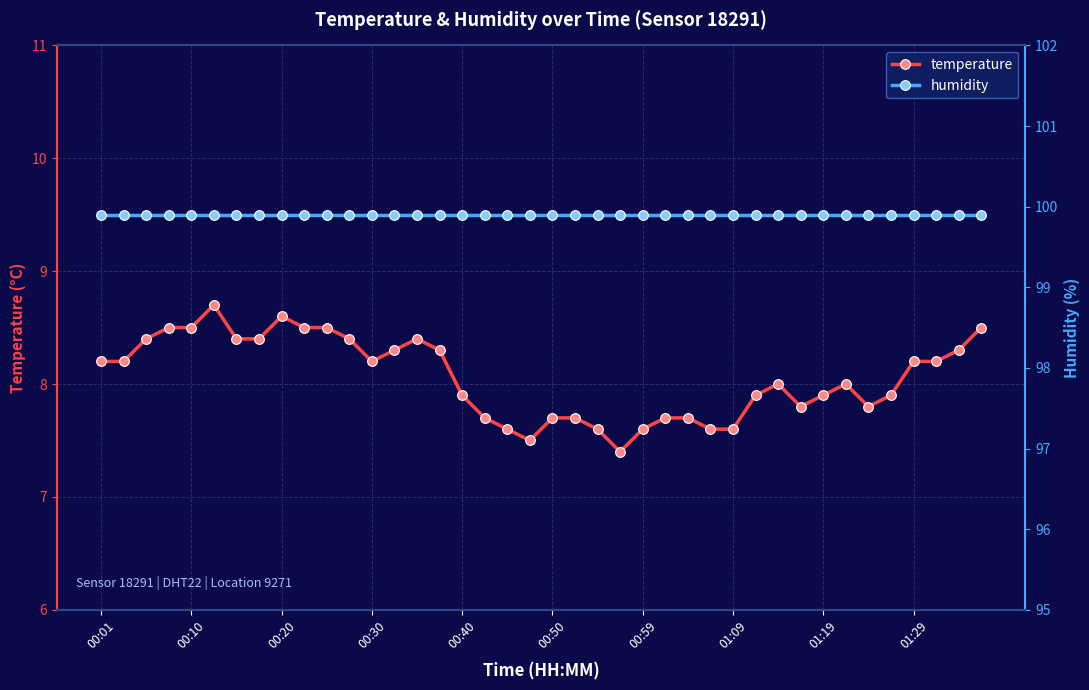

The value of humidity at 22 is 65.2. True or false?

False